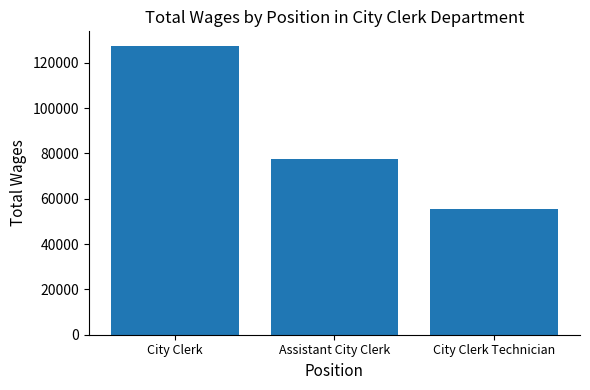

What is the sum of the values at City Clerk Technician and Assistant City Clerk?

133044